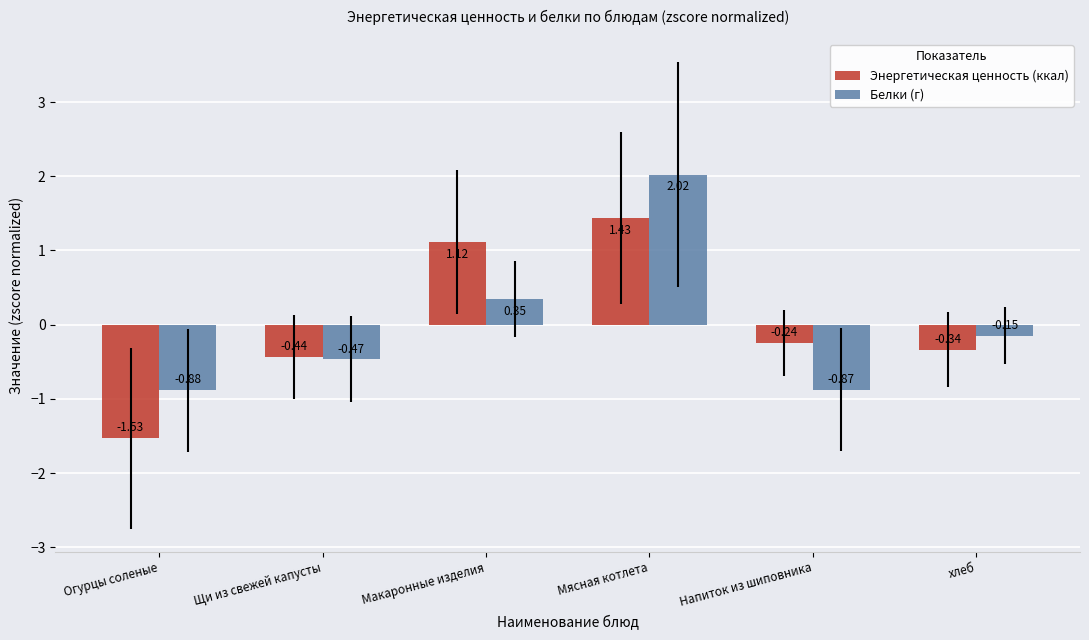

Rank the series by their maximum value, from highest to lowest.

Белки (г), Энергетическая ценность (ккал)